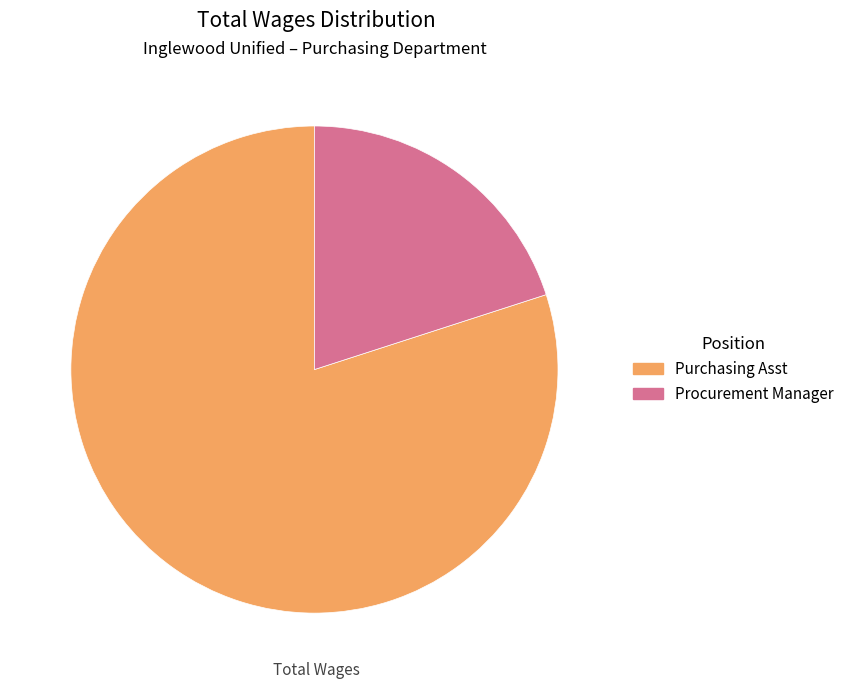

Rank the categories by value from lowest to highest.

Procurement Manager, Purchasing Asst